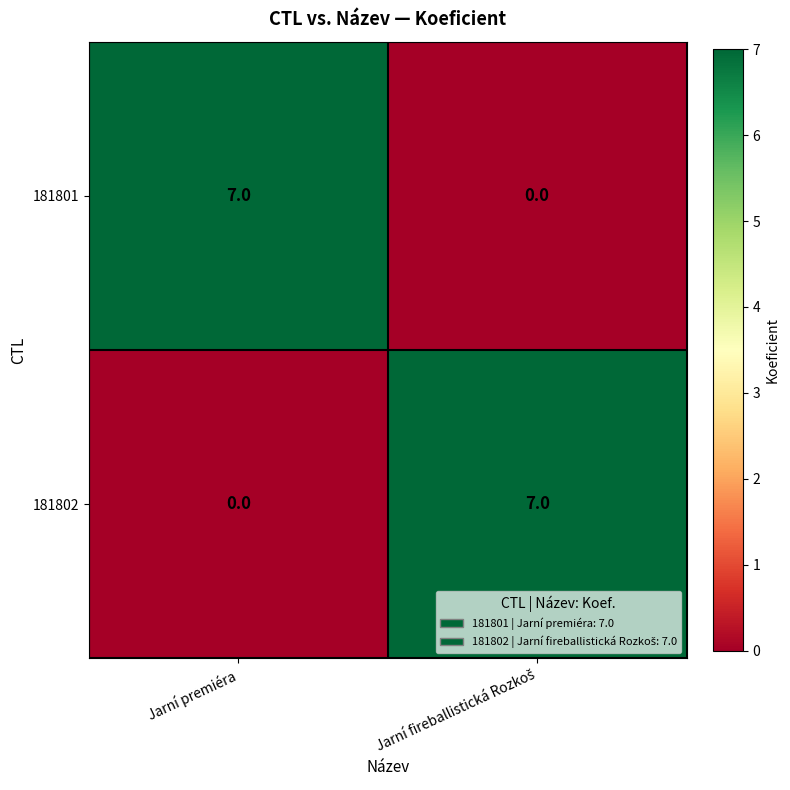

What is the sum of all 181801 values?

7